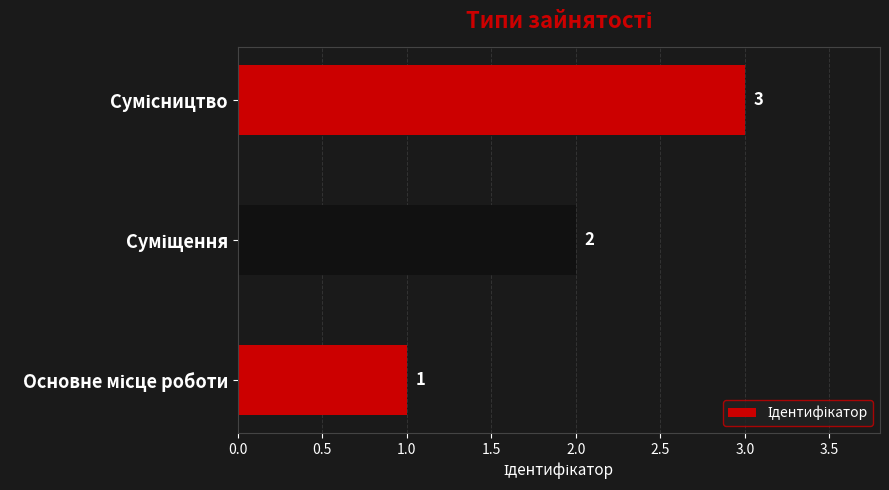

How many values are below 2?

1